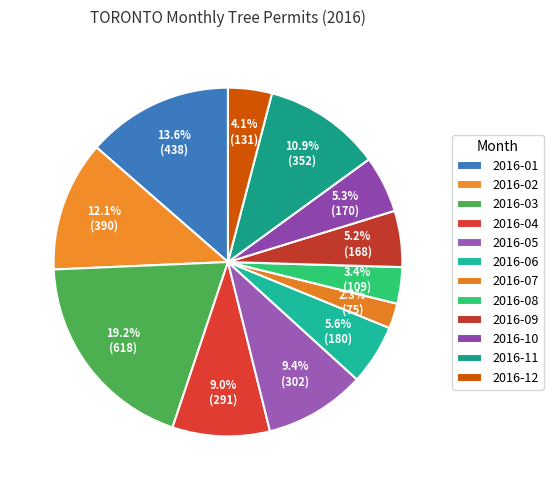

Is there any slice that represents more than half of the pie?

No